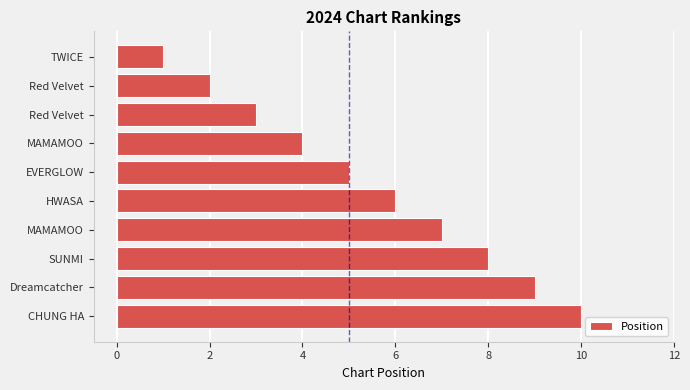

Does the chart contain any negative values?

No